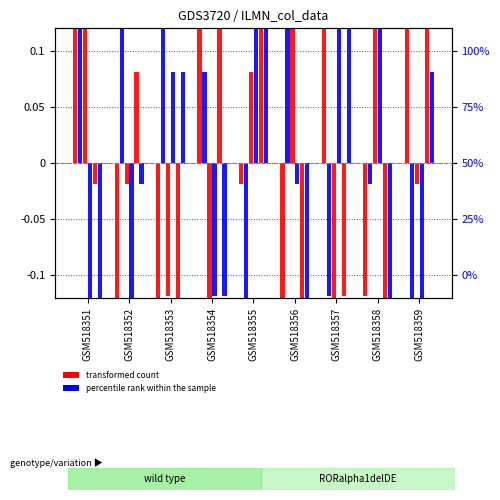

What is the spread (max minus min) of values at GSM518357?

0.8